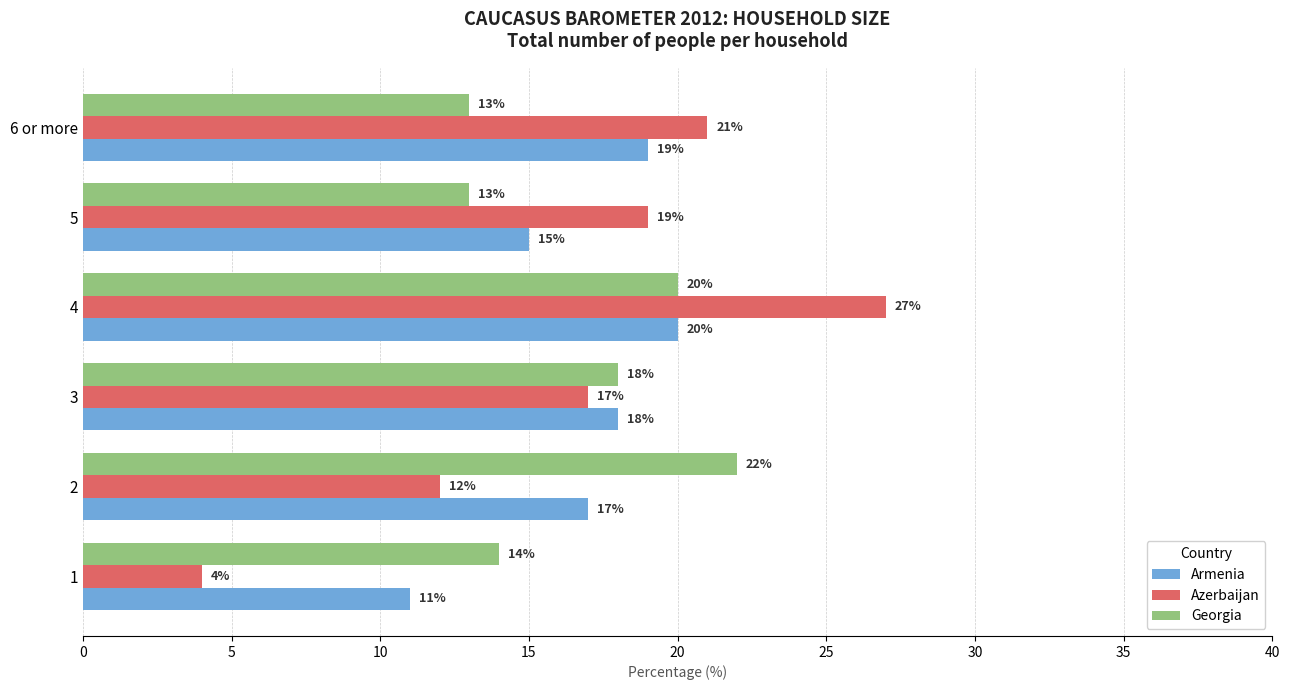

What is the maximum value shown in the chart?

27